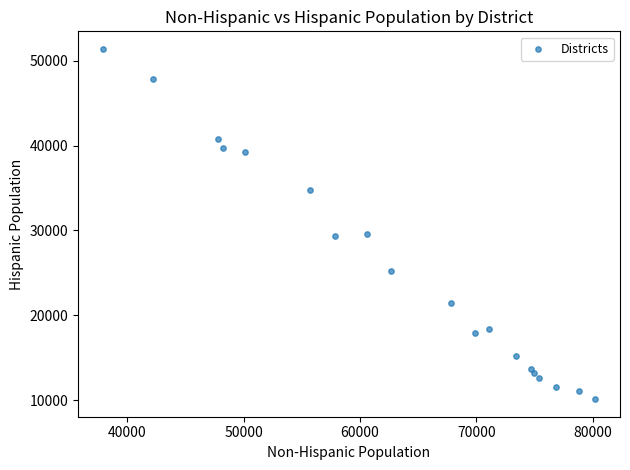

What is the range of X values (max minus min)?

42334.7